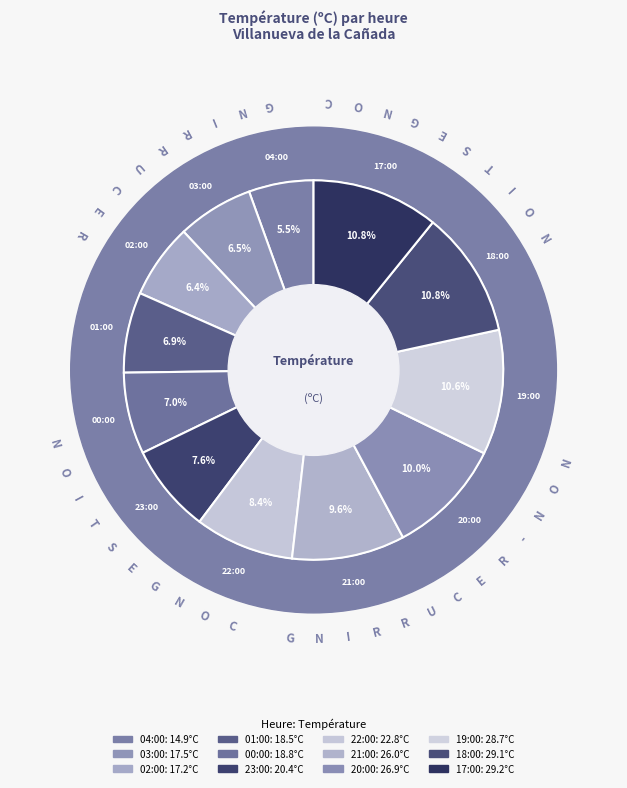

The 20:00 slice represents 10% of the pie. True or false?

True